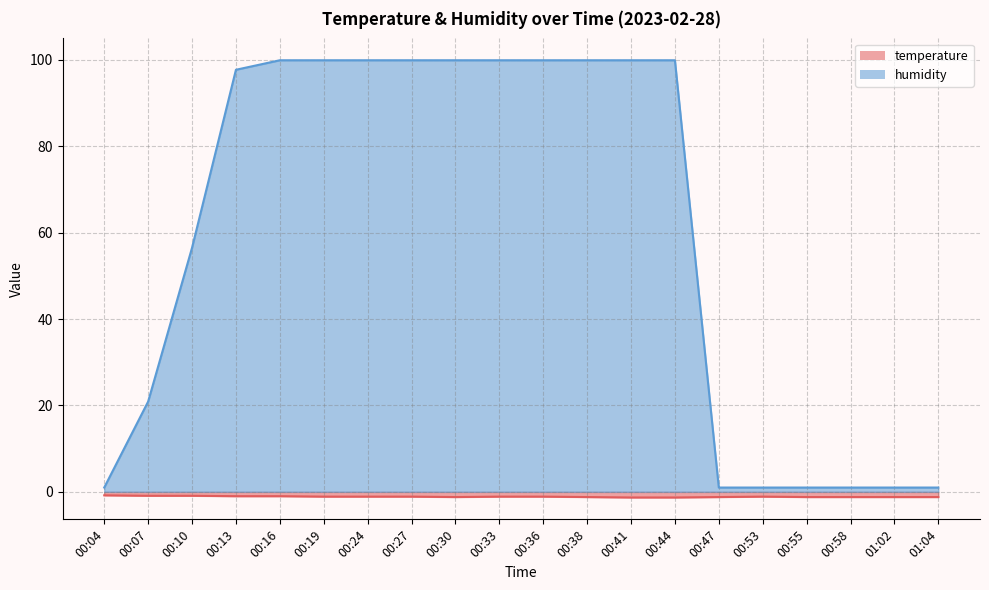

What is the smallest value displayed?

-1.3